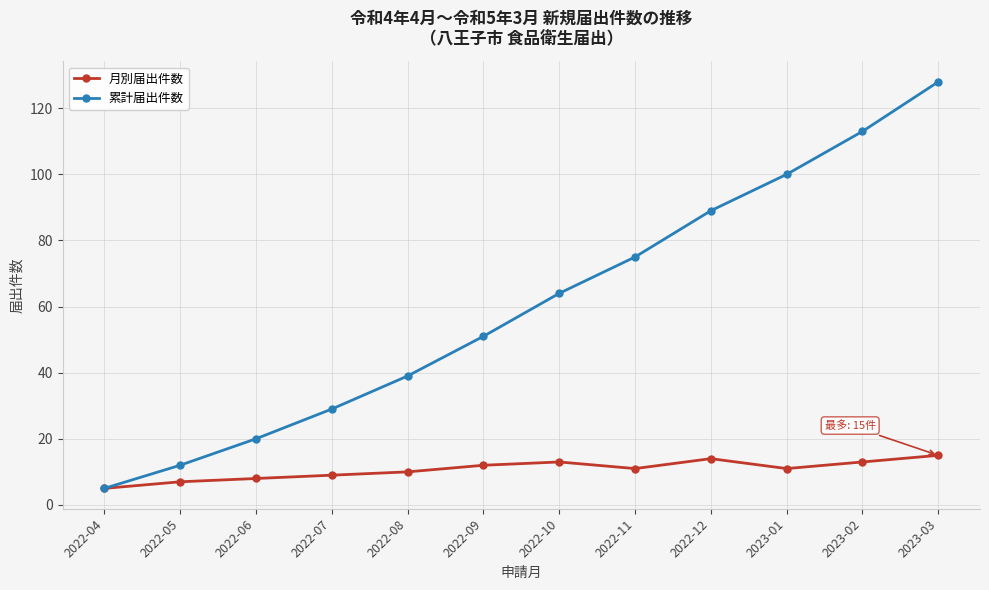

Reading left to right, what are all the values shown in this chart?

月別届出件数: 5	7	8	9	10	12	13	11	14	11	13	15
累計届出件数: 5	12	20	29	39	51	64	75	89	100	113	128